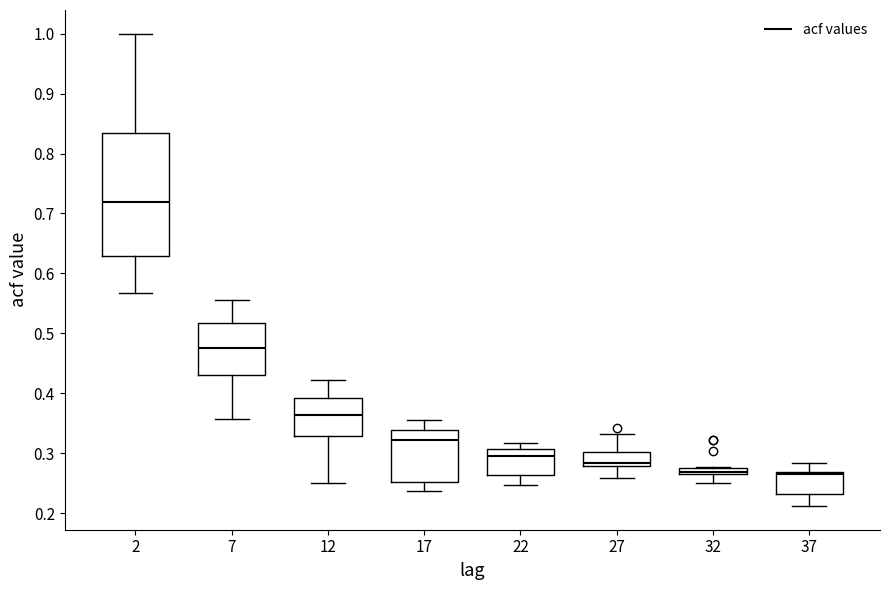

Where does the median line of the box at x = 2 sit on the y-axis? The values are not printed on the chart, so give them approximately, as read against the axis.

0.72